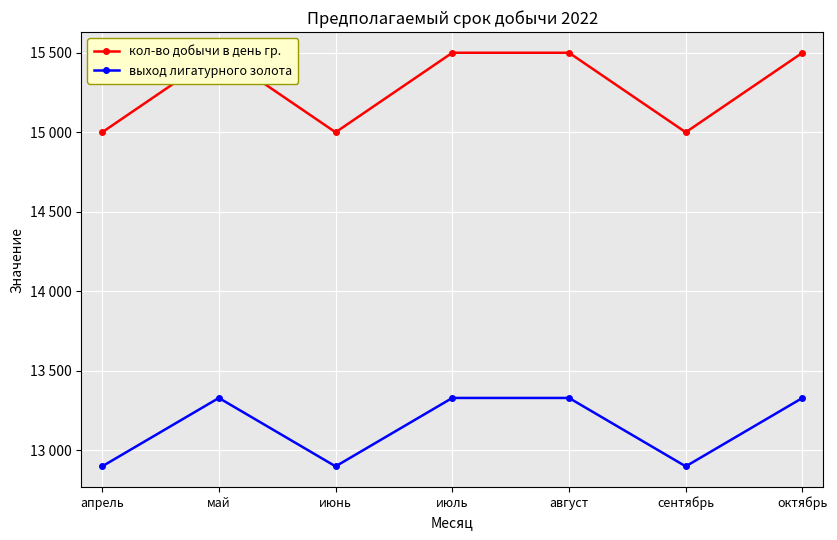

What is the total value across all series at апрель?

27900